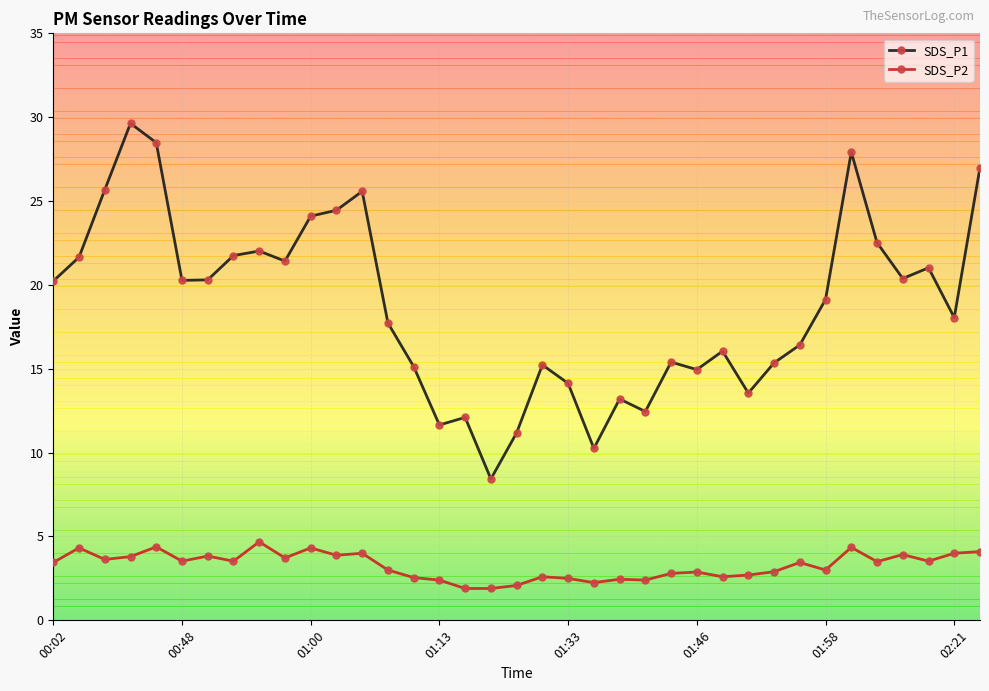

True or false: SDS_P2 and SDS_P1 cross at least once.

False